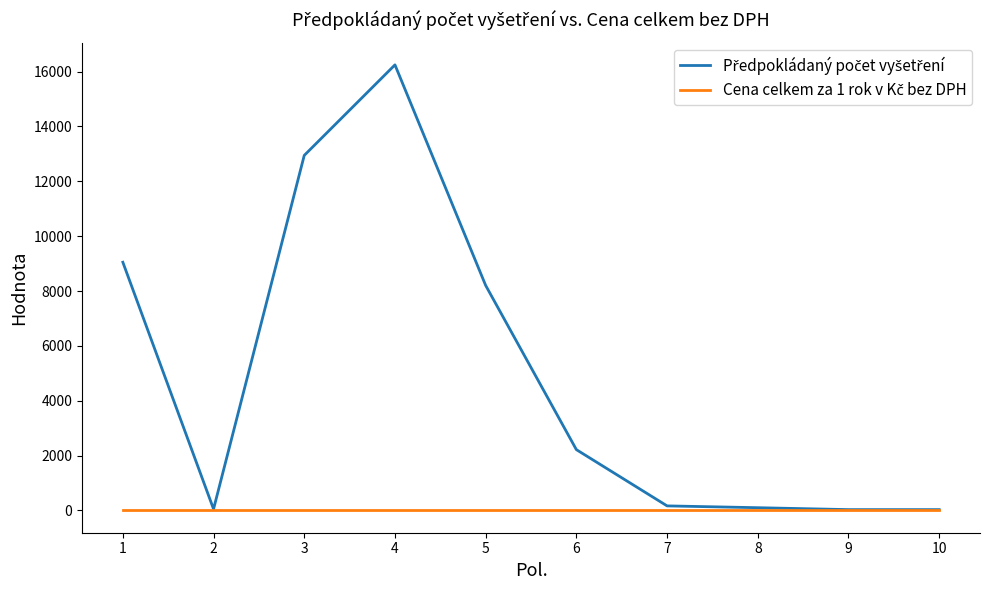

At which category is the sum across all series the highest?

4